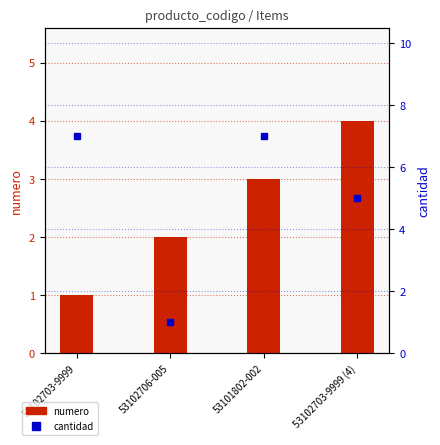

True or false: numero has a value of 1 at 53102703-9999.

True